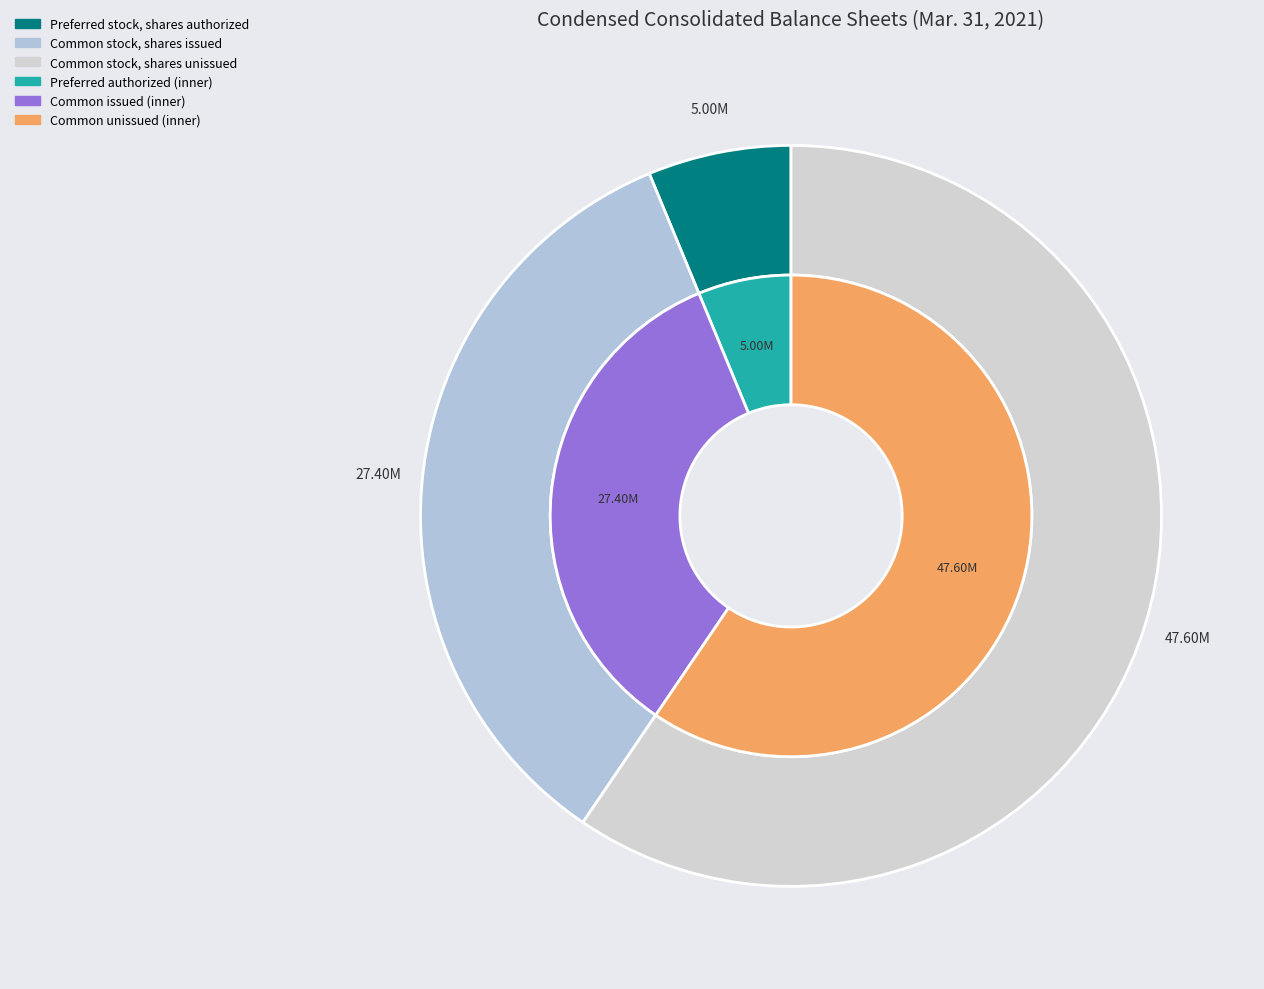

How many segments does this pie chart have?

5